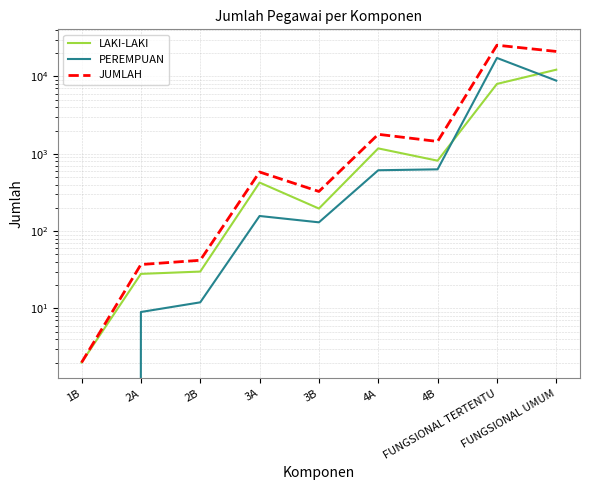

What is the greatest value displayed?

25394